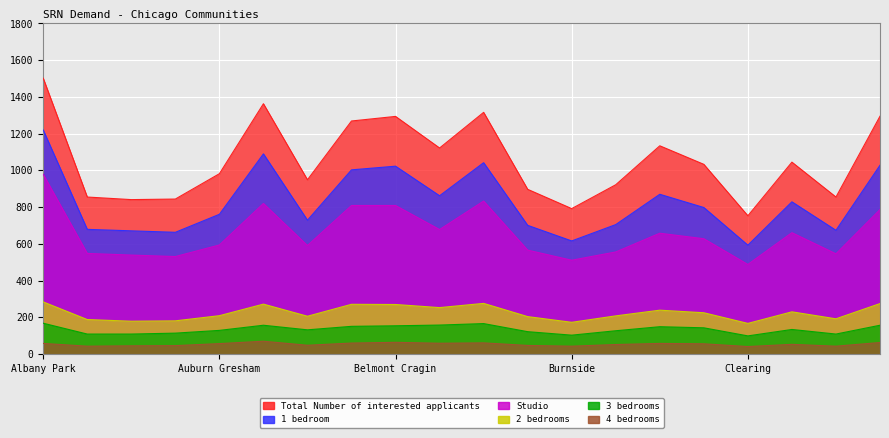

Where is Total Number of interested applicants nearest to the value 1127?

Beverly